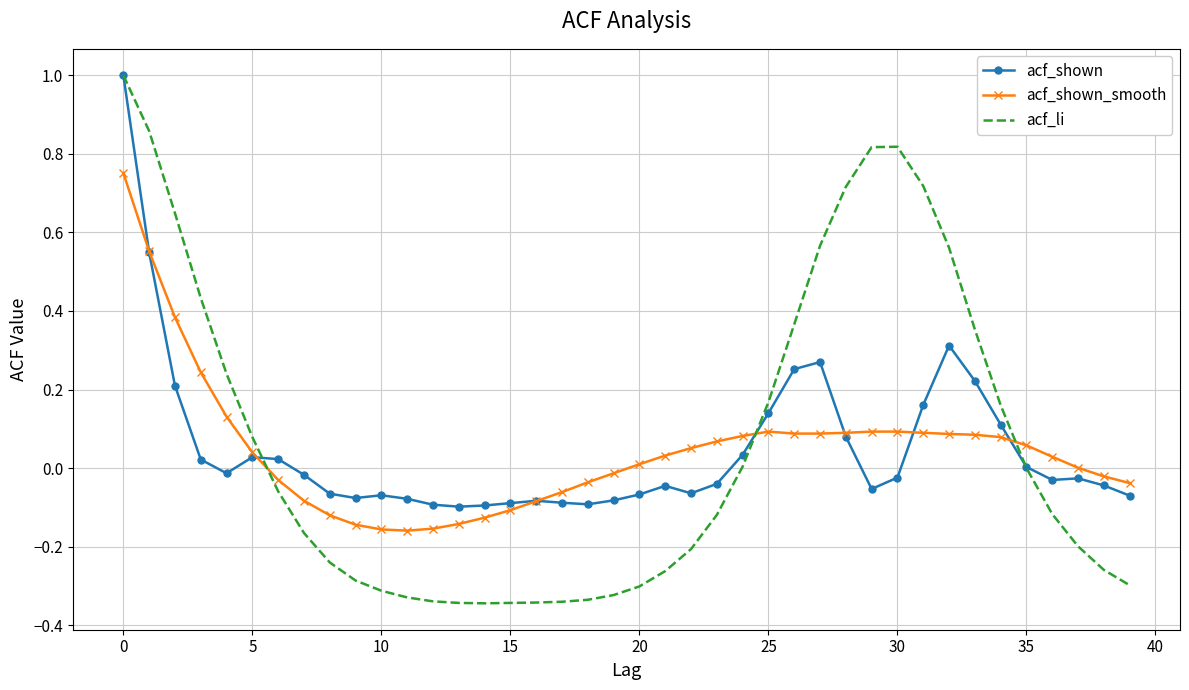

Which series has the widest spread of values?

acf_li